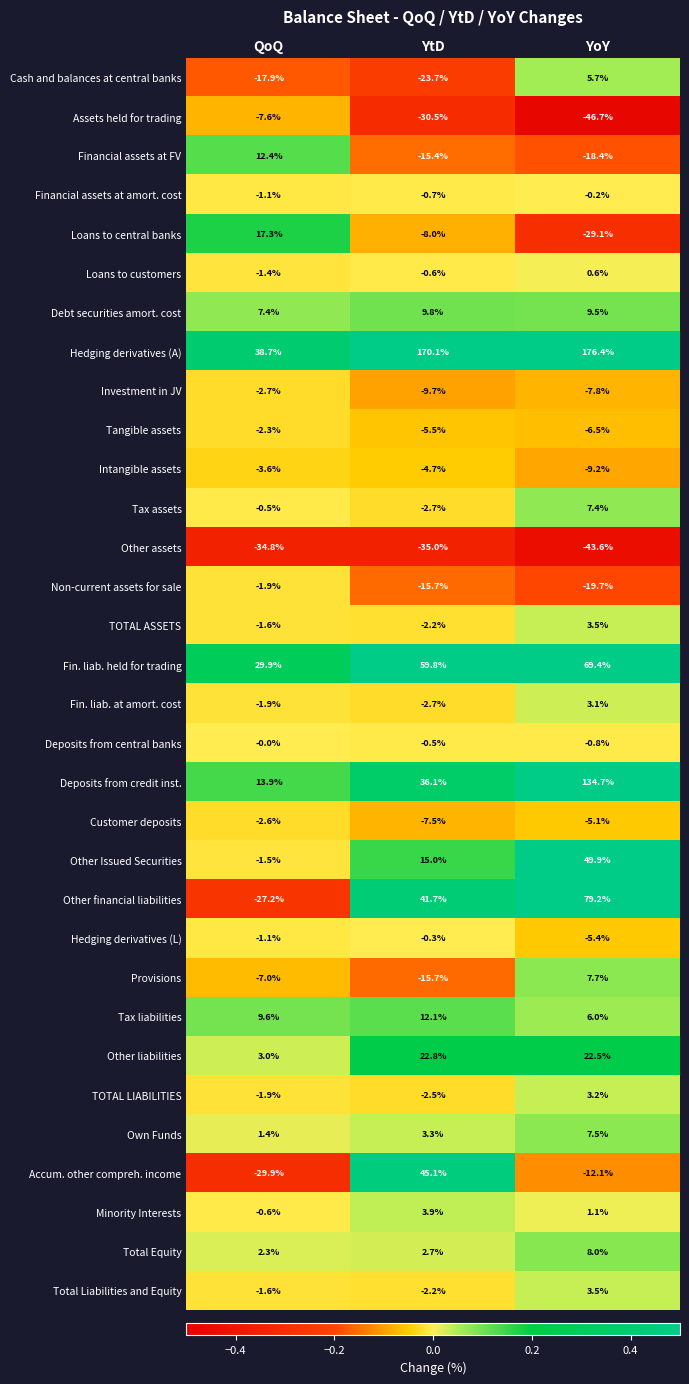

Which series has the largest range (max minus min)?

Hedging derivatives (A)